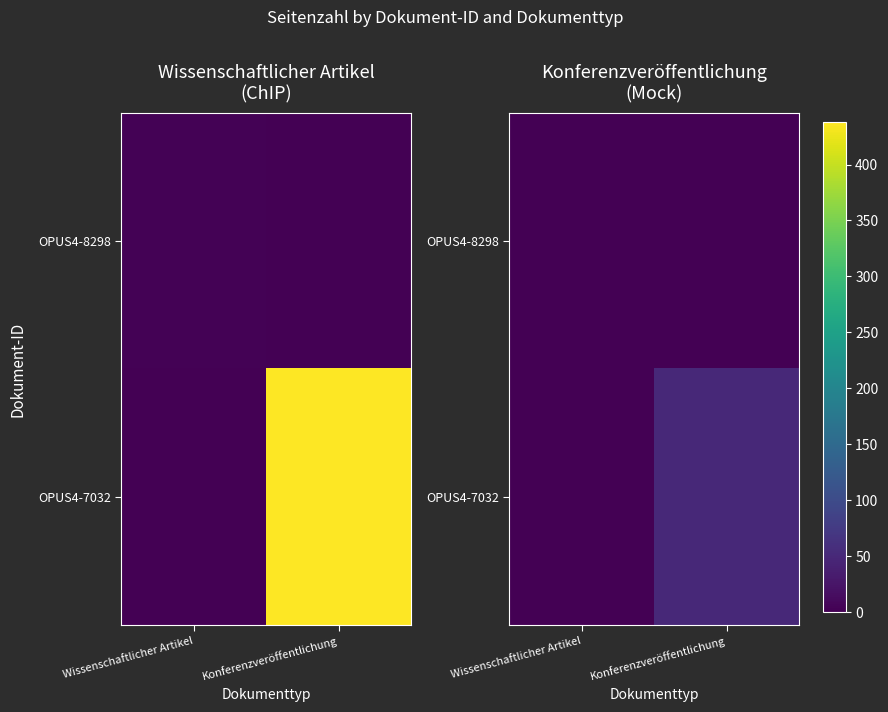

What is the total value across all series at Wissenschaftlicher Artikel?

1